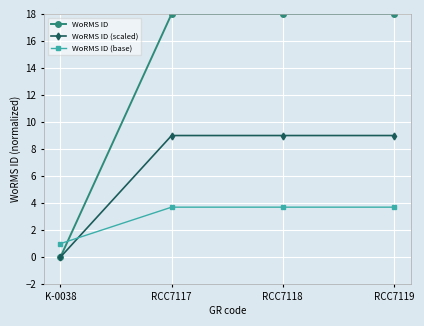

How many WoRMS ID (base) values are between 3 and 4?

3